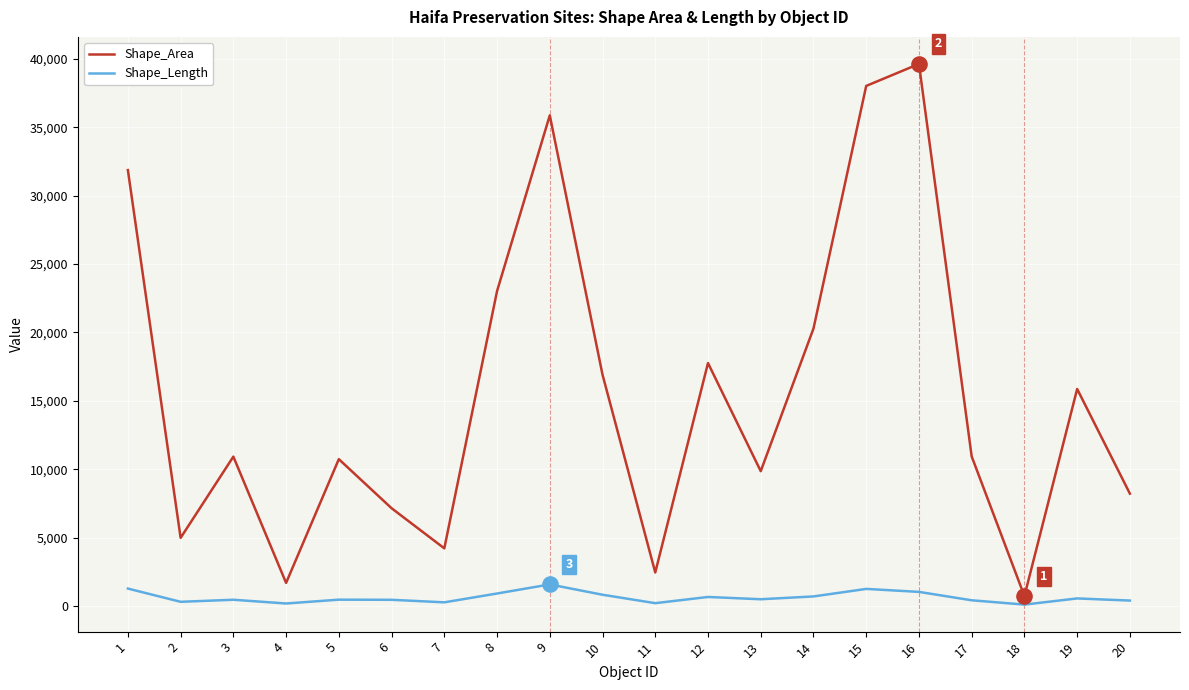

Which series changed the most between 17 and 19?

Shape_Area